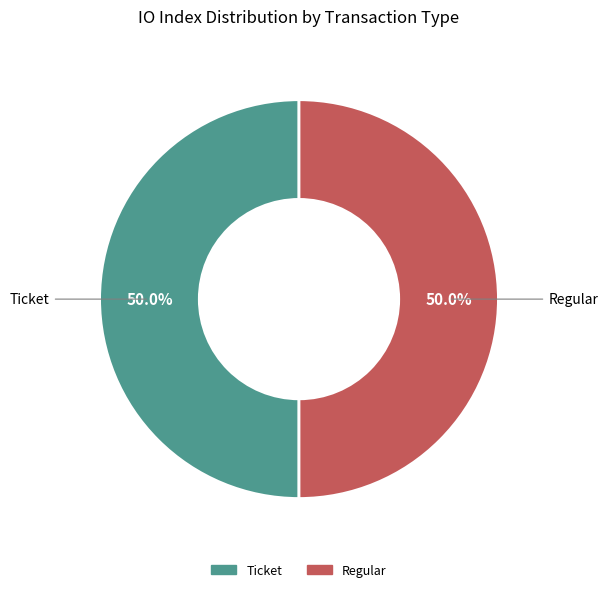

Combined, do Ticket and Regular account for over 50%?

Yes